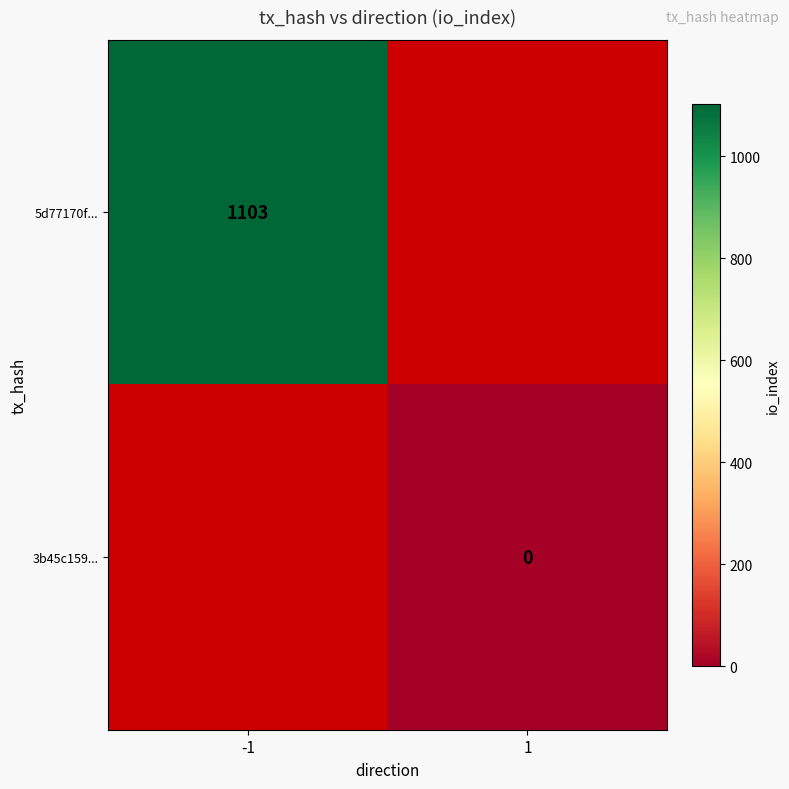

The 5d77170f... series shows 414 at -1. True or false?

False